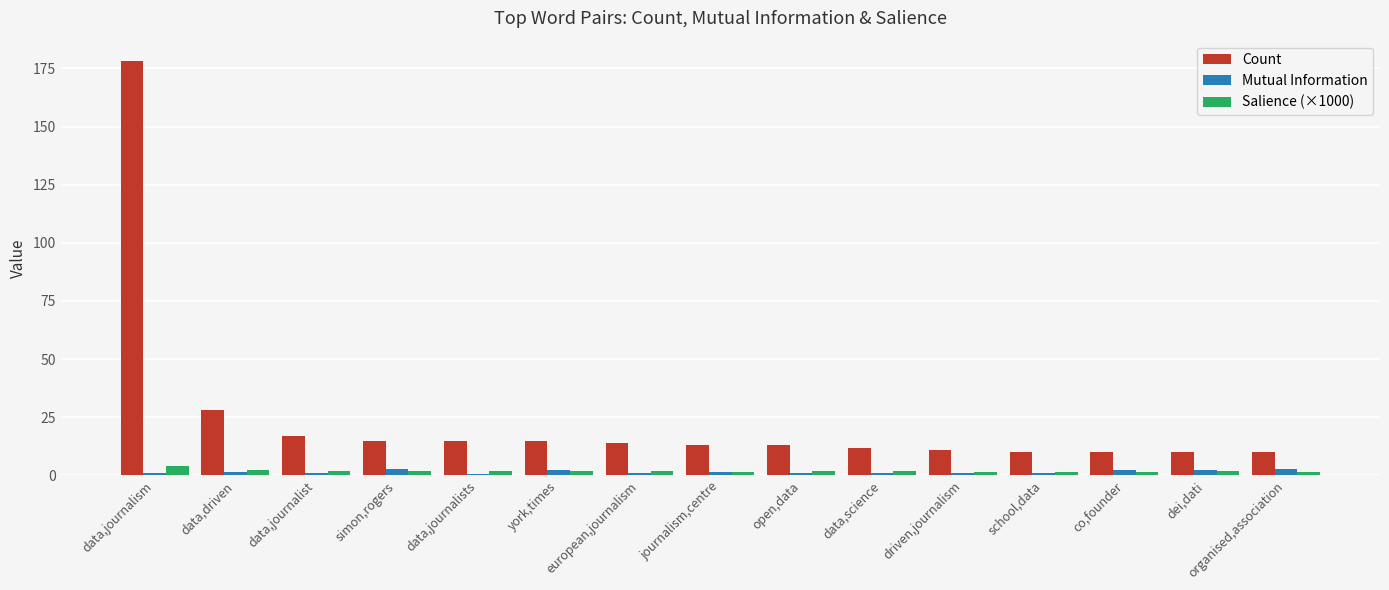

Which series has the widest spread of values?

Count